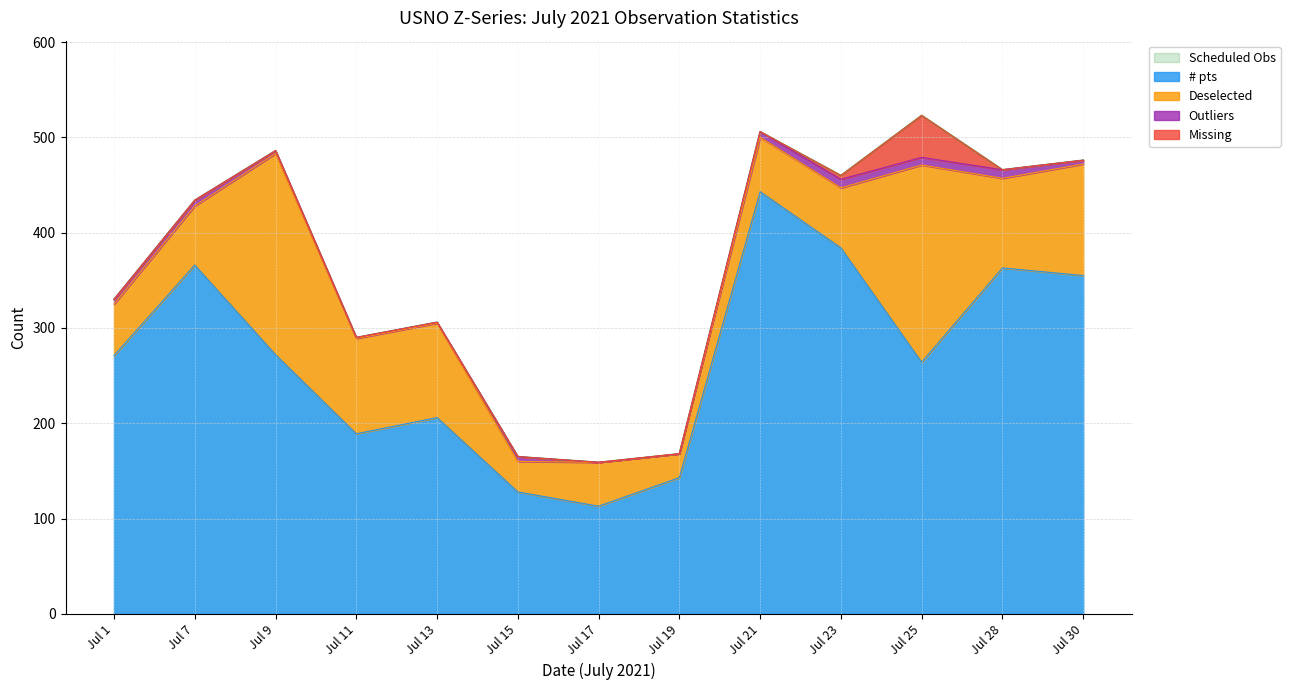

True or false: Outliers and Deselected cross at least once.

False